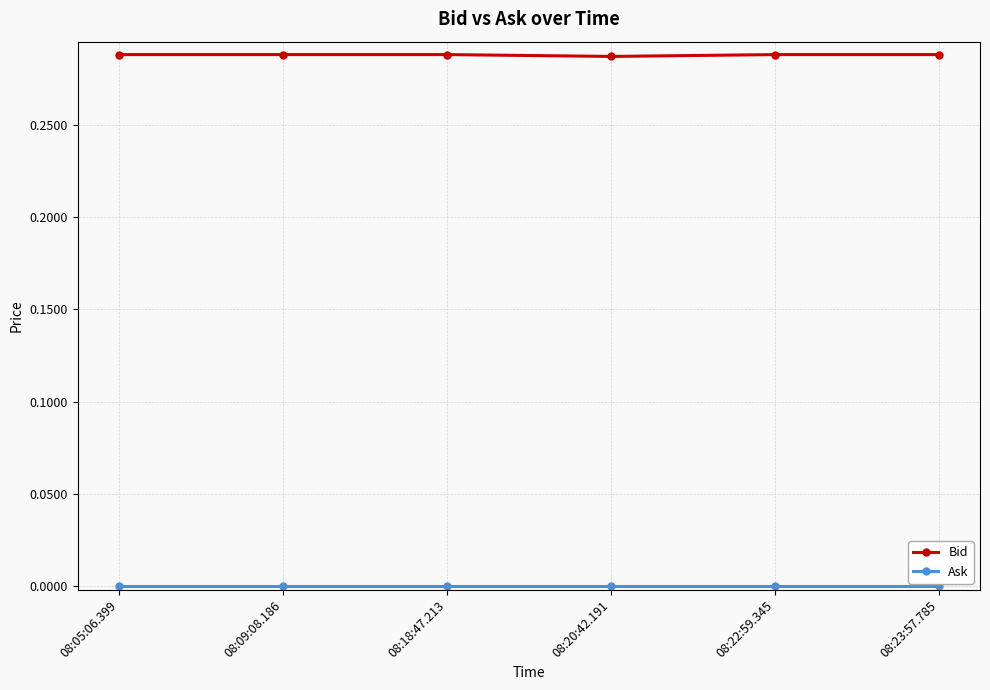

Is it true that Bid equals 0.5 at 08:09:08.186?

False